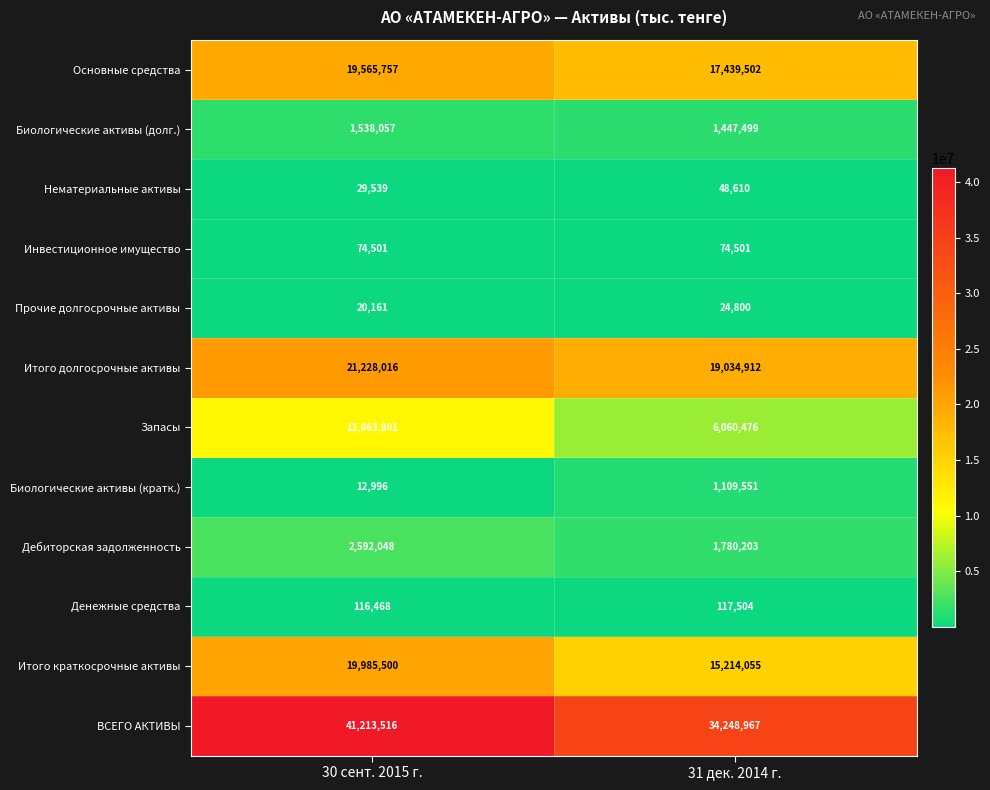

What is the difference between the Запасы values at 31 дек. 2014 г. and 30 сент. 2015 г.?

5003325